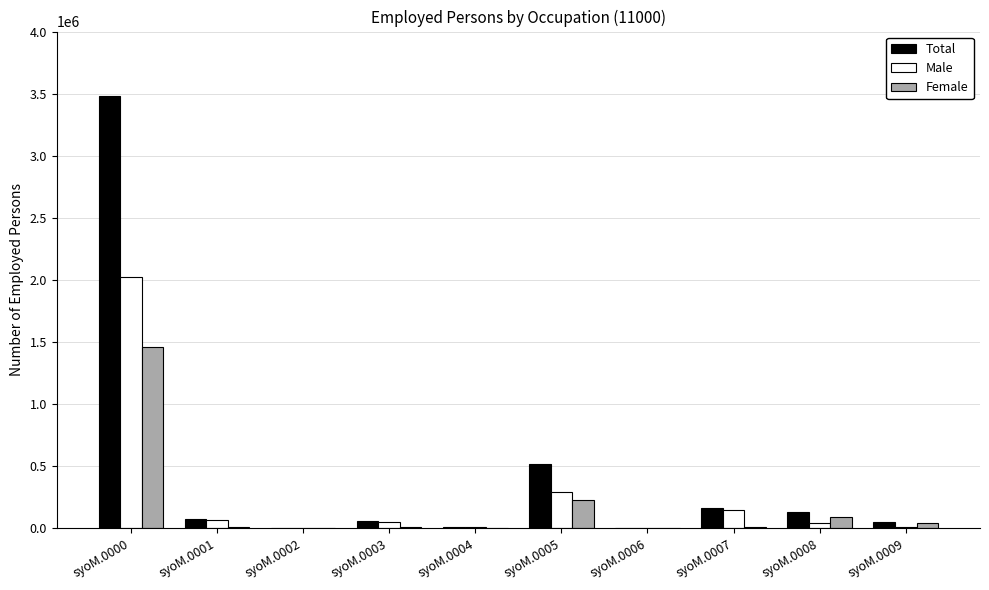

Does the chart contain stacked bars?

No